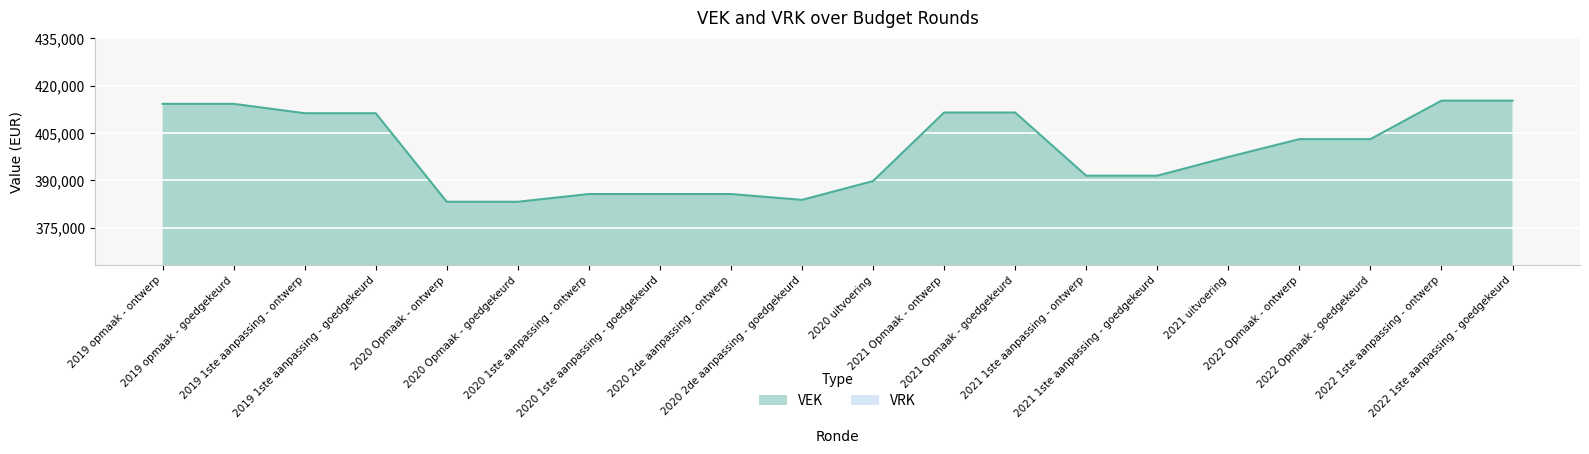

What value does the data have at 2021 1ste aanpassing - goedgekeurd, to the nearest 10?

391450